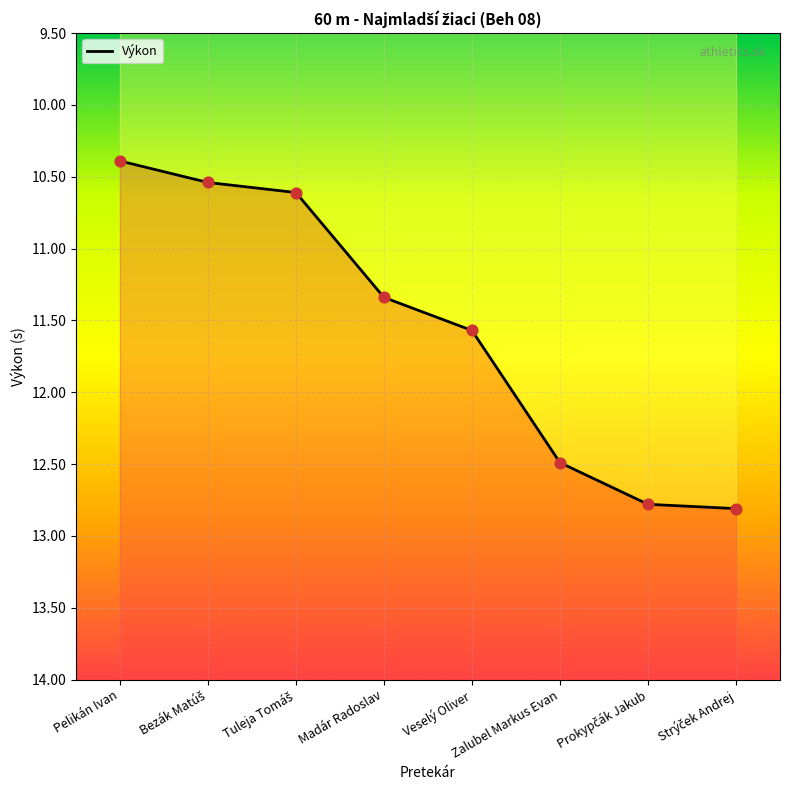

Approximately how many times larger is the value at Zalubel Markus Evan compared to Veselý Oliver?

1.1